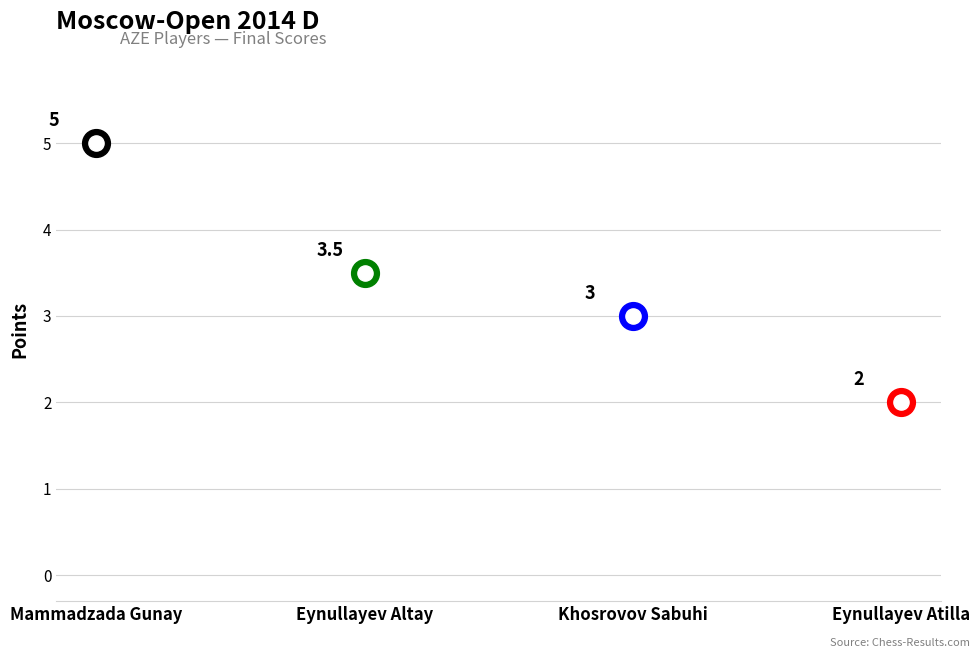

Approximately how many times larger is the value at Khosrovov Sabuhi compared to Eynullayev Altay?

0.9